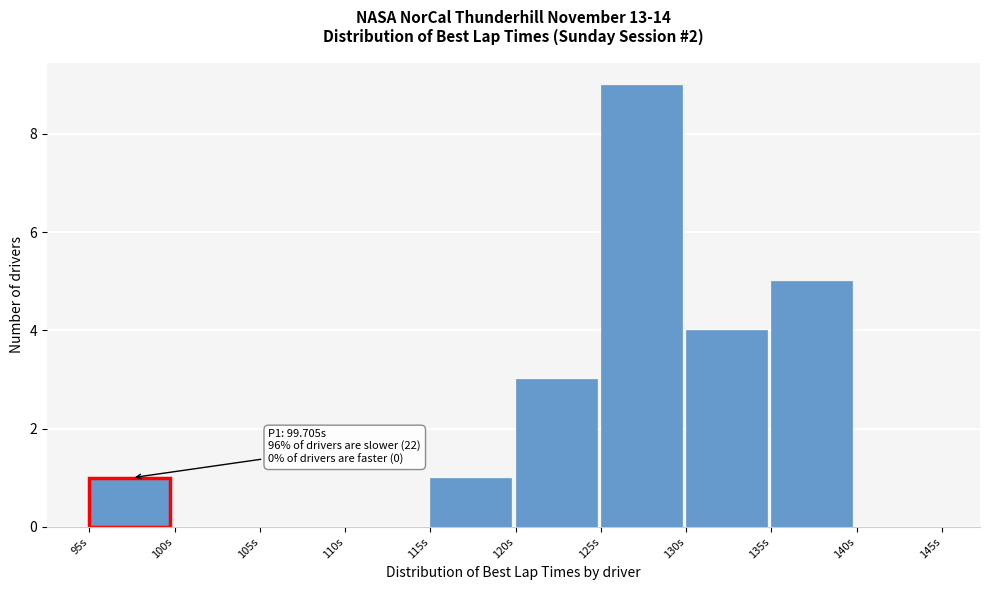

Over which range of the x-axis is the bar tallest?

125 to 130